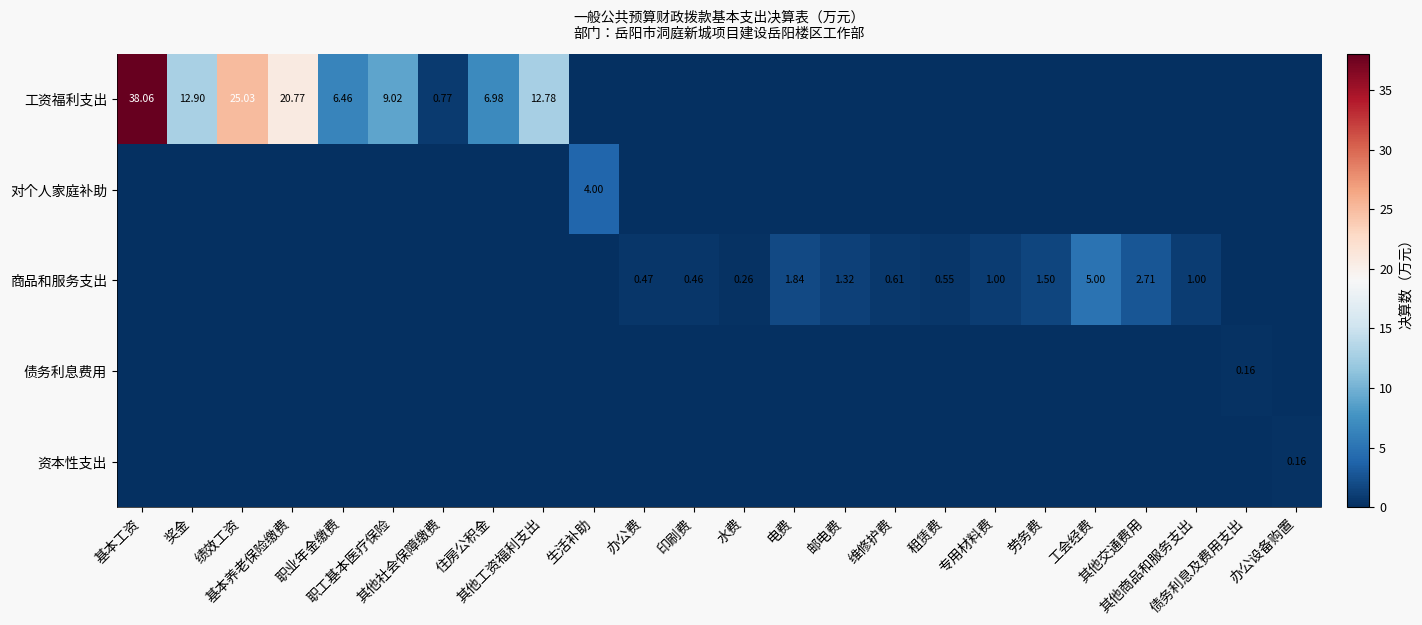

What is the maximum value shown in the chart?

38.1